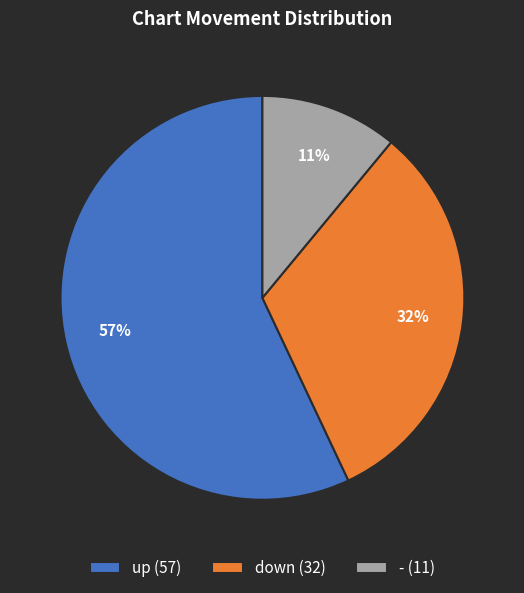

Is - the majority of the pie?

No